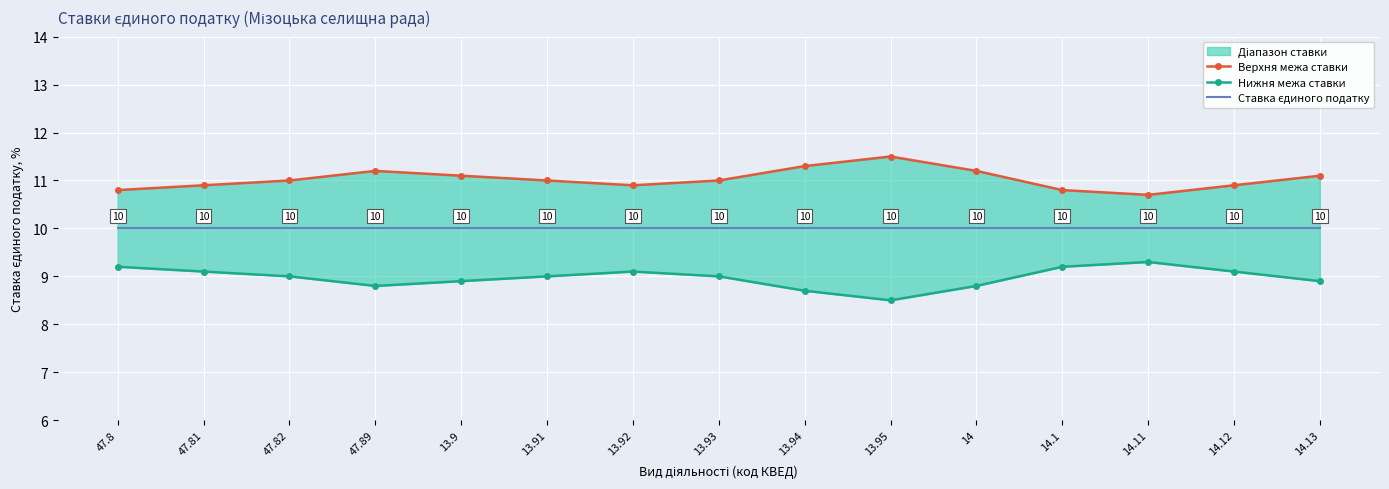

True or false: Нижня межа ставки and Верхня межа ставки intersect in this chart.

False